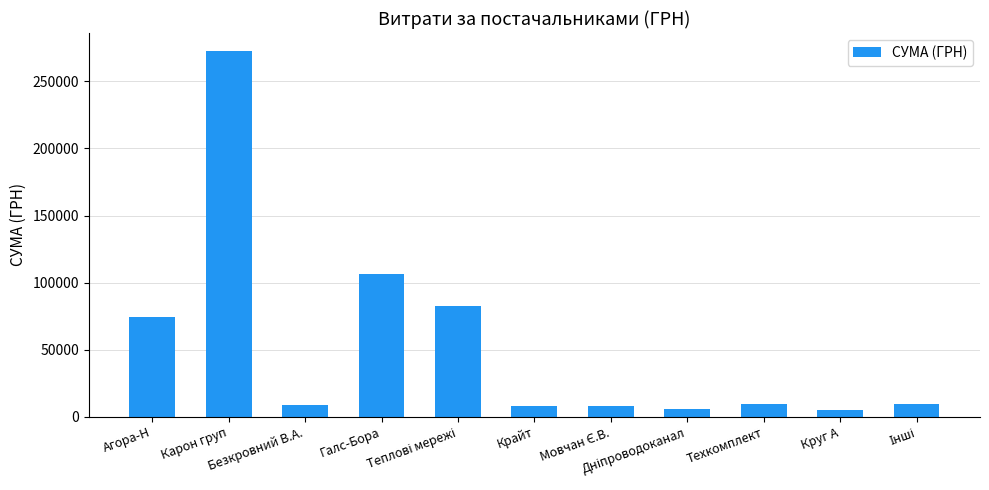

What is the value of the 1st bar from the left?

74089.8